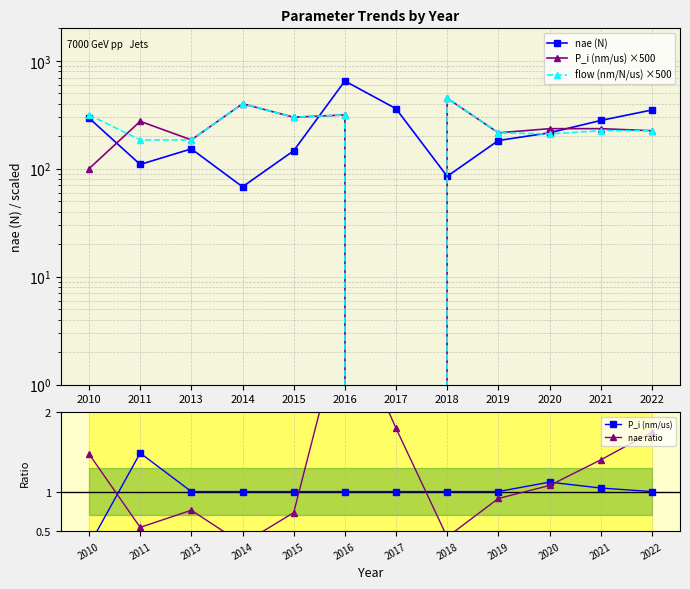

Reading right to left, list all the values displayed in this chart.

nae (N): 350.0	280.0	215.3	182.5	85.0	360.0	650.0	146.7	68.0	152.7	109.5	295.0
P_i (nm/us) ×500: 225.0	235.0	235.0	215.0	450.0	0.0	315.0	300.0	400.0	185.0	275.0	100.0
flow (nm/N/us) ×500: 225.0	225.0	210.0	215.0	450.0	0.0	315.0	300.0	400.0	185.0	185.0	315.0
P_i (nm/us): 1.0	1.0	1.1	1.0	1.0	1.0	1.0	1.0	1.0	1.0	1.5	0.3
nae ratio: 1.8	1.4	1.1	0.9	0.4	1.8	3.2	0.7	0.3	0.8	0.5	1.5